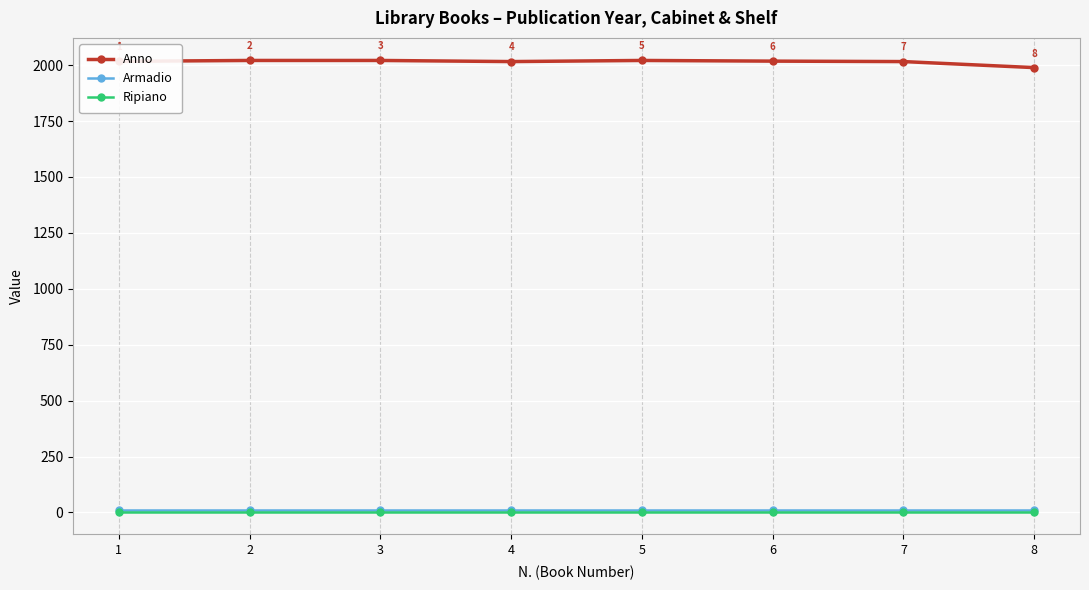

At how many categories does at least one series exceed 1668?

8